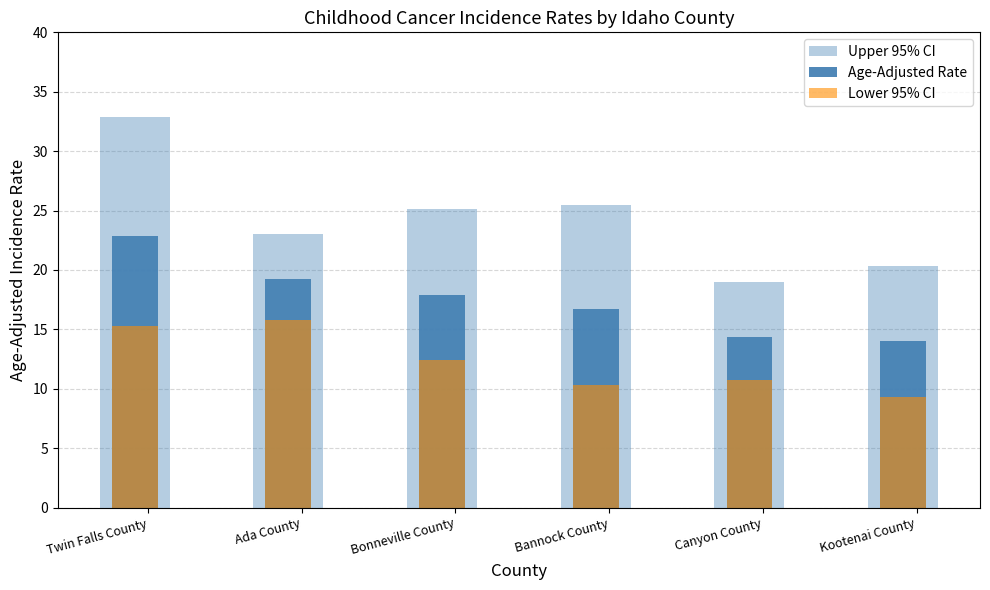

How many distinct data groups are displayed?

3